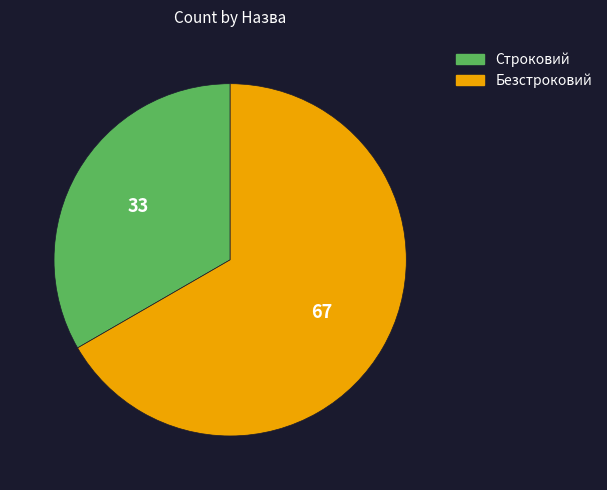

Rank the categories by value from highest to lowest.

Безстроковий, Строковий